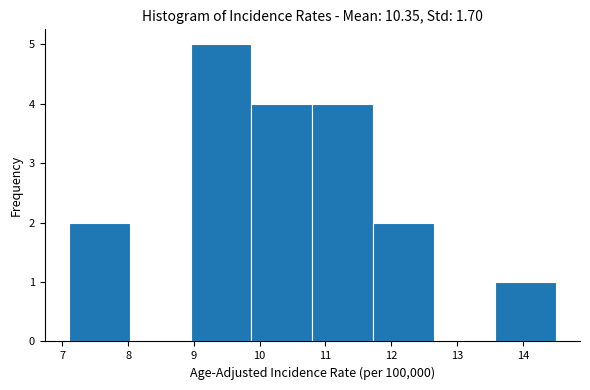

Reading left to right, transcribe this chart: for each bar, give the range it covers on the x-axis and its height. Neither the bar edges nor the heights are printed on the chart, so give them approximately, as read against the axes.

7.1 to 8.0: 2
8.0 to 9.0: 0
9.0 to 9.9: 5
9.9 to 10.8: 4
10.8 to 11.7: 4
11.7 to 12.7: 2
12.7 to 13.6: 0
13.6 to 14.5: 1